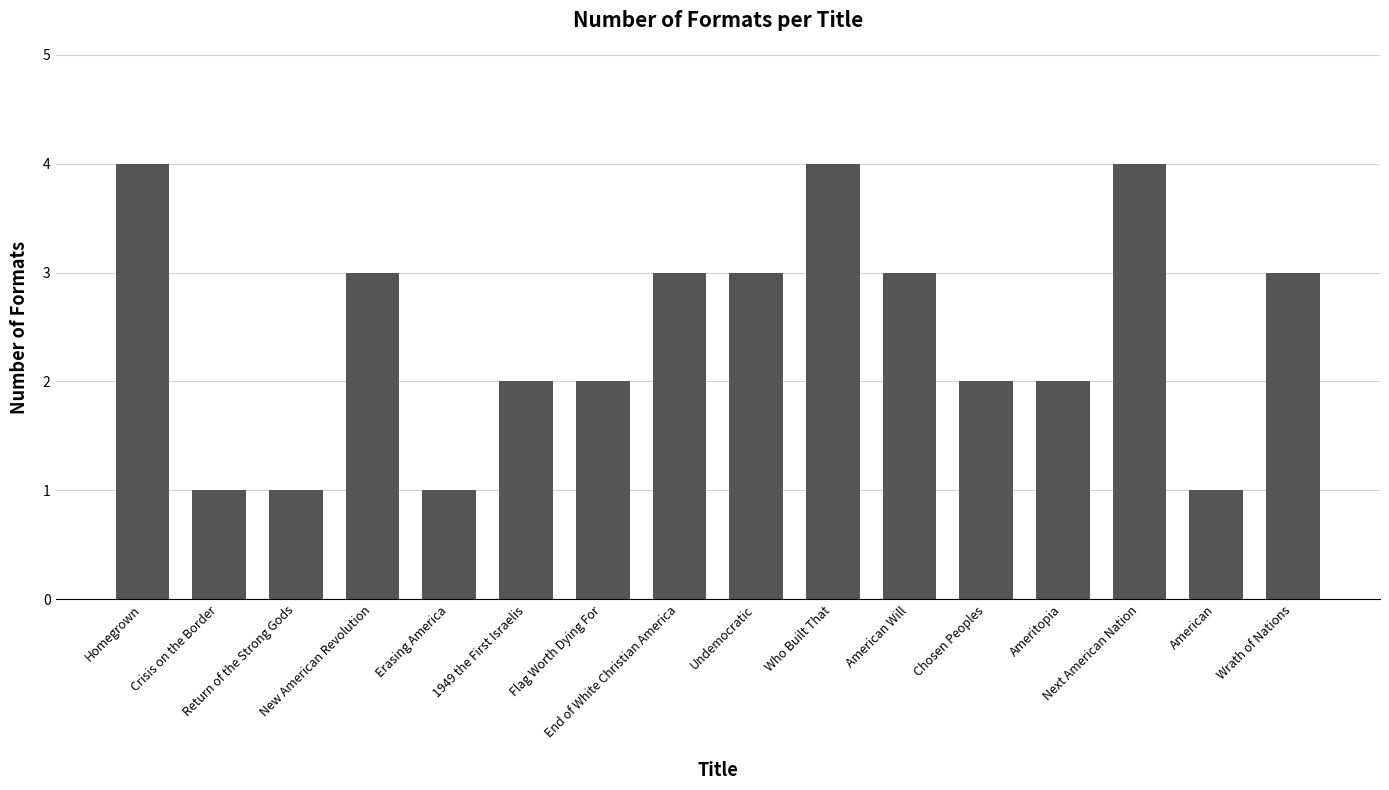

What is the sum of all values?

39